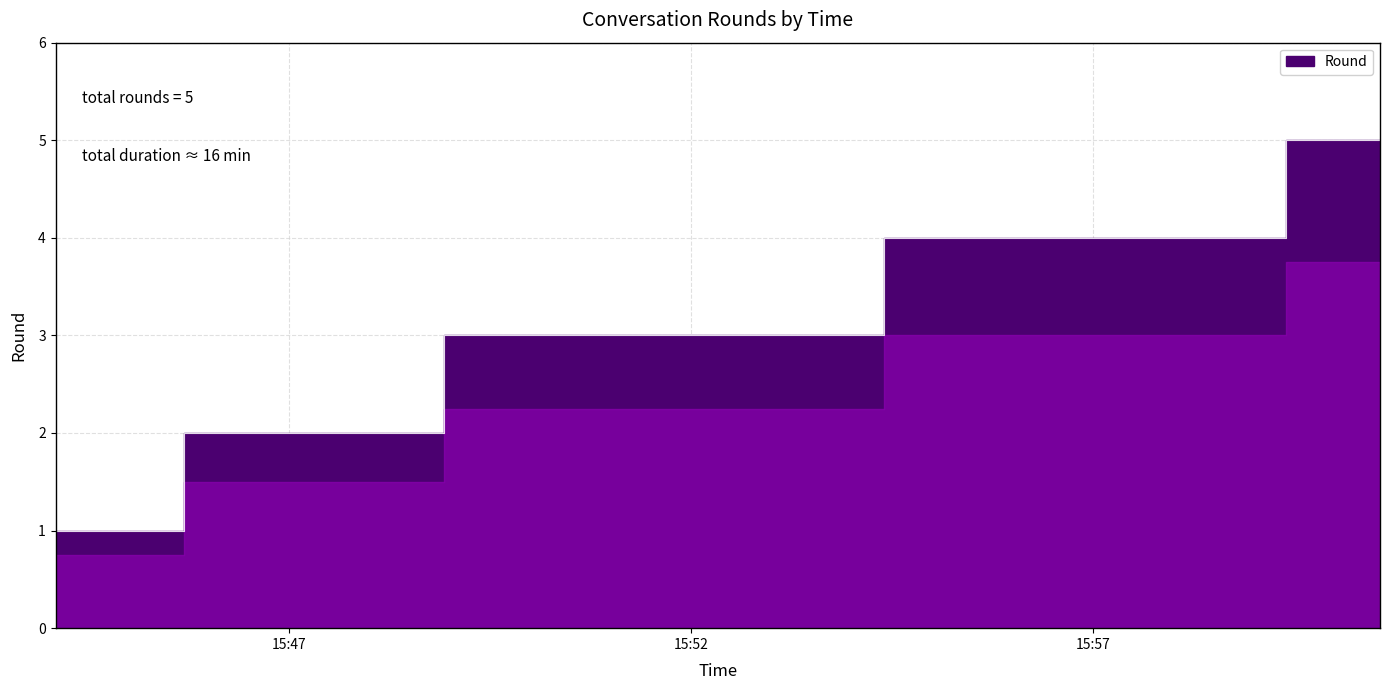

Is it true that the value at 2025-02-18 15:44:06 is 1?

True